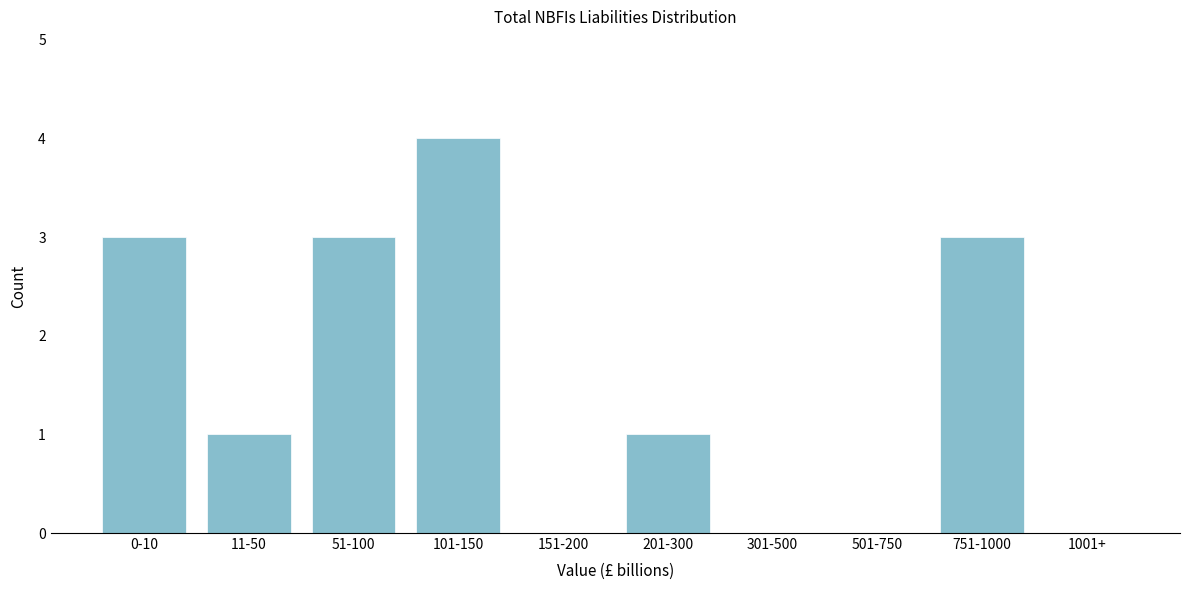

Reading right to left, what are all the values shown in this chart?

1001+=0	751-1000=3	501-750=0	301-500=0	201-300=1	151-200=0	101-150=4	51-100=3	11-50=1	0-10=3